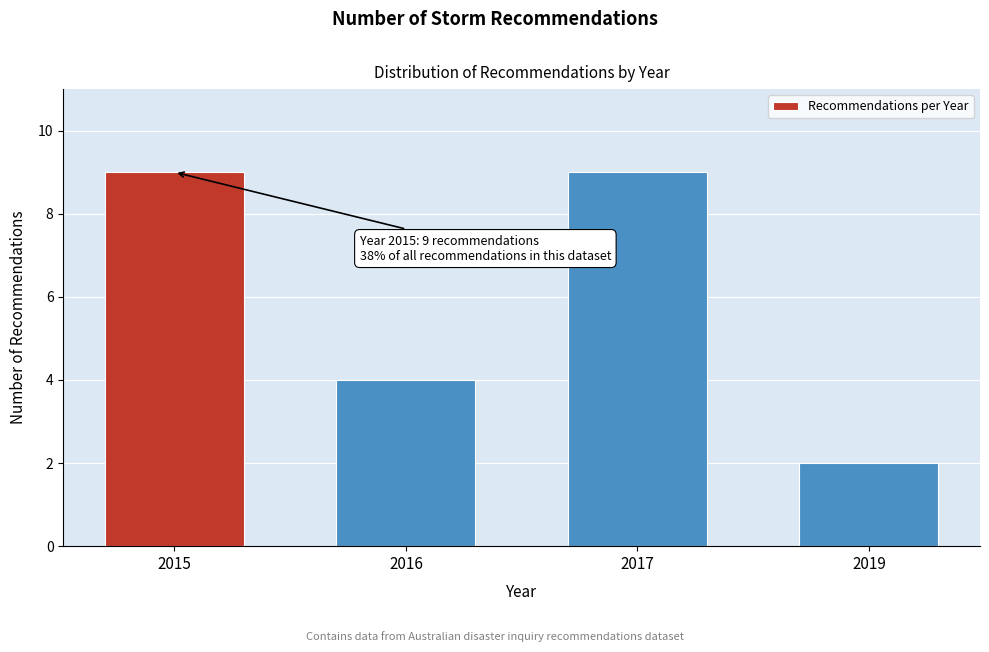

Reading left to right, list all the values displayed in this chart.

9	4	9	2